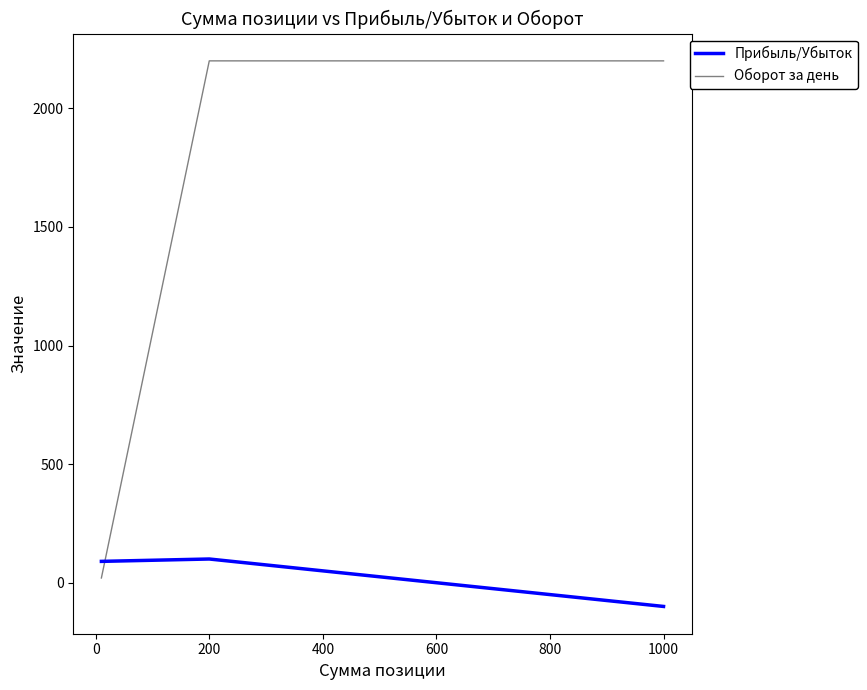

What are all the series names shown in the legend?

Прибыль/Убыток, Оборот за день